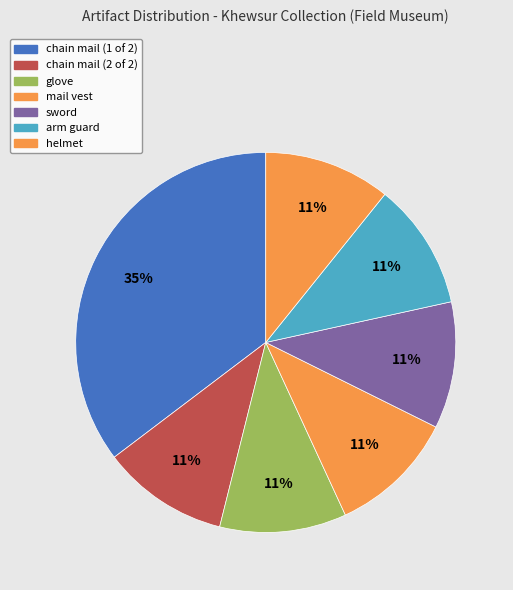

Count the number of slices in the pie.

7